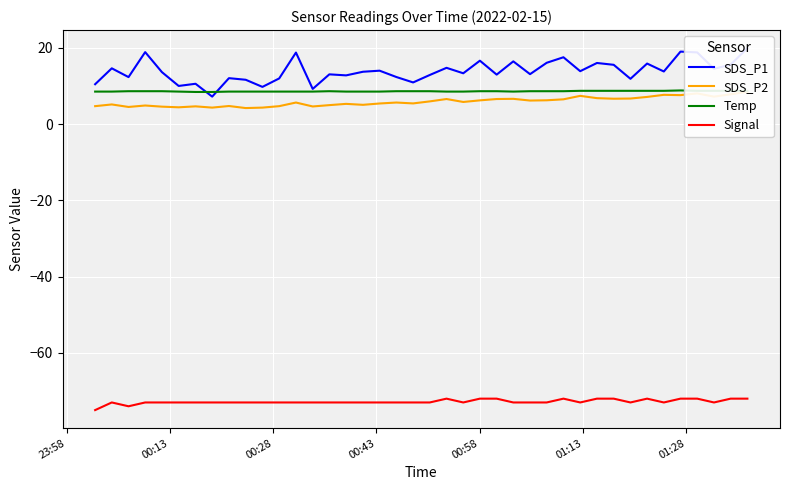

How many Signal values are between -73 and -72?

38